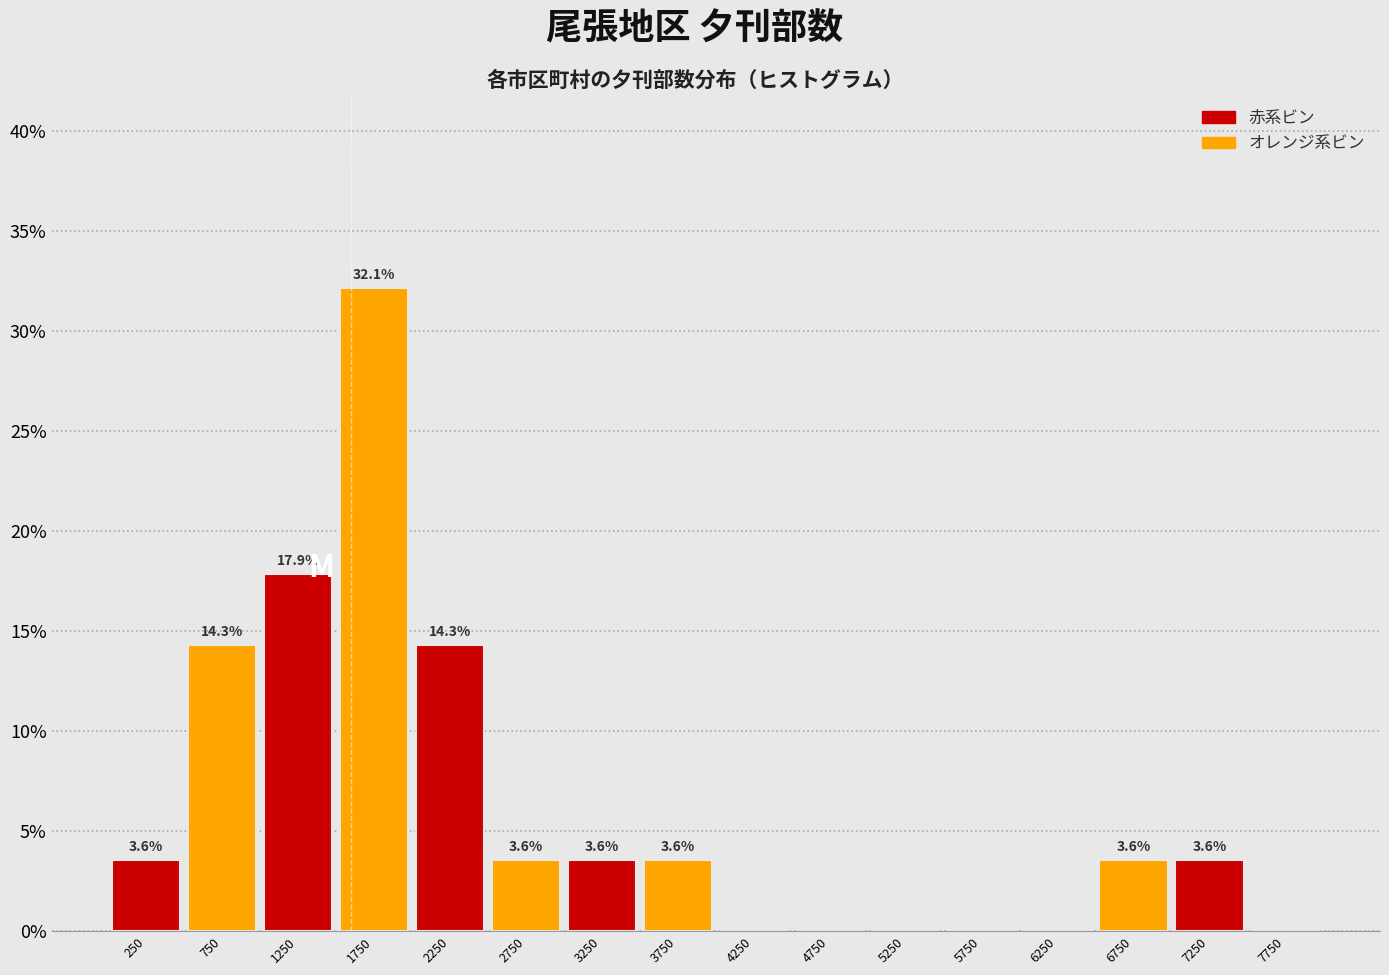

What is the total value across all series at 7250?

3.6